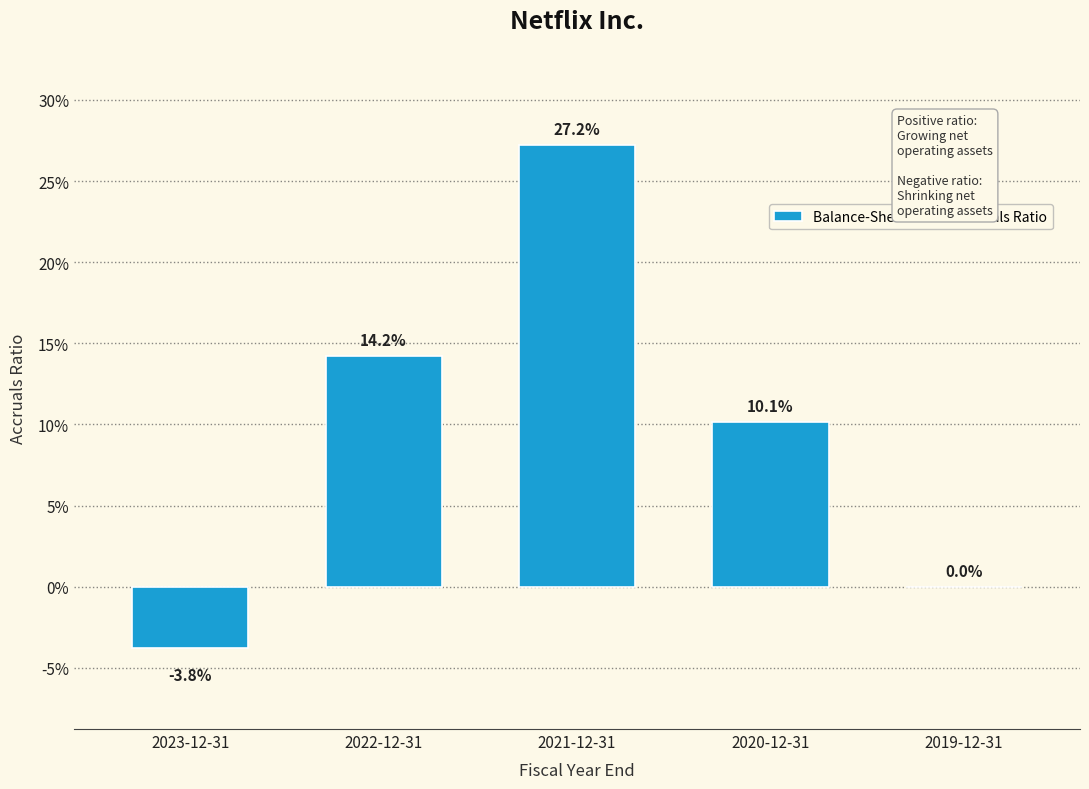

Are the bars horizontal?

No